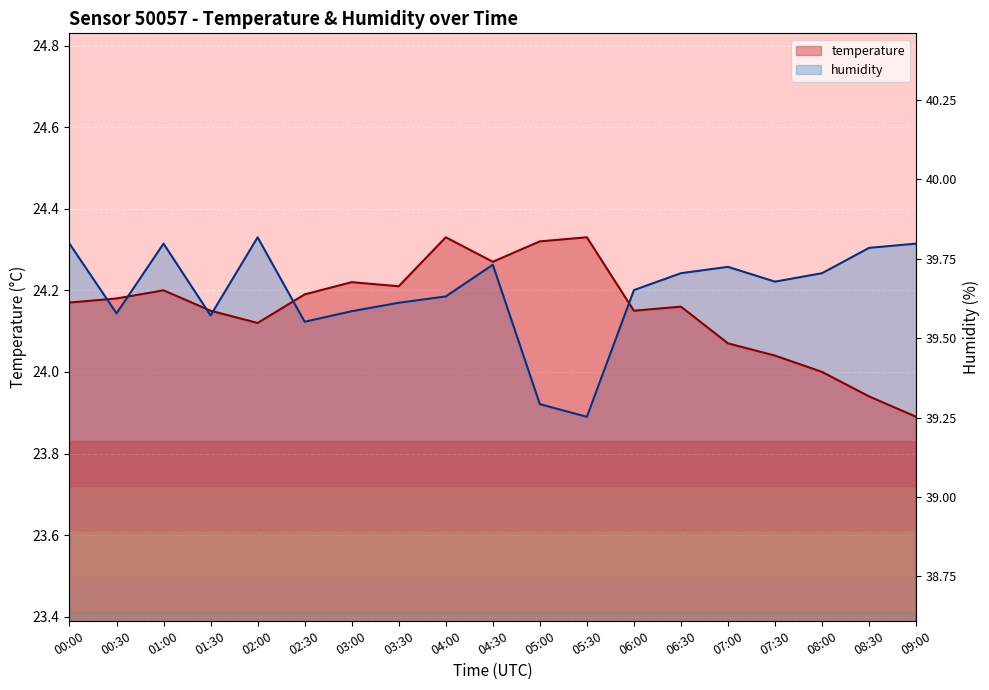

How many lines are shown in the chart?

2